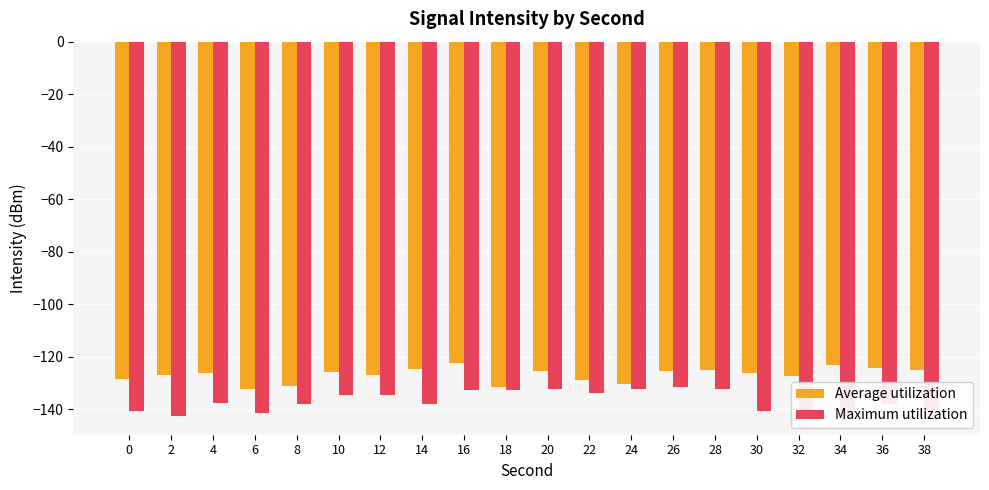

List the labels in order of Maximum utilization value, smallest first.

2, 34, 6, 32, 0, 30, 38, 8, 14, 36, 4, 10, 12, 22, 18, 16, 24, 20, 28, 26